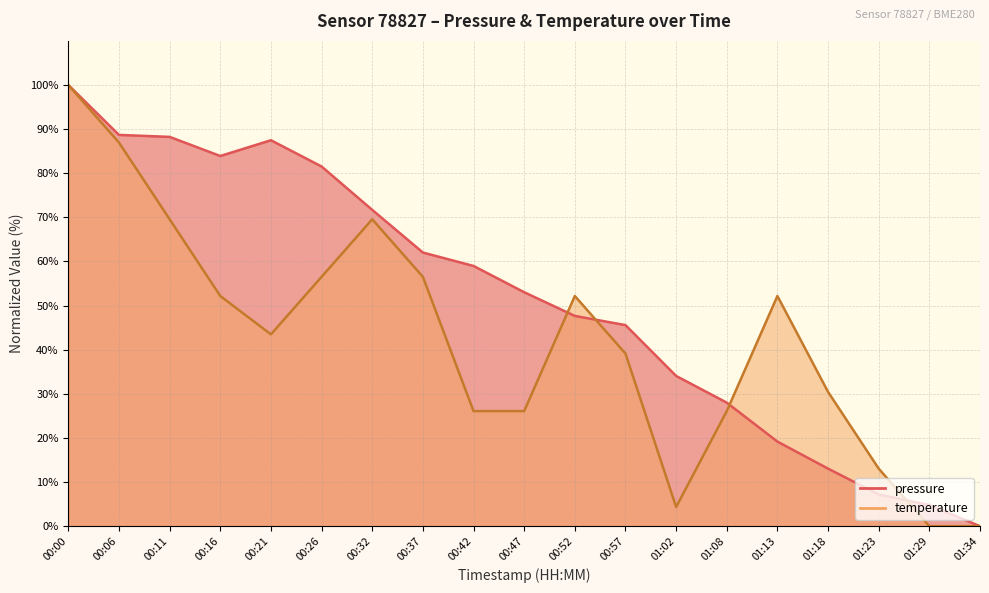

Which category has the lowest value in the temperature series?

01:29